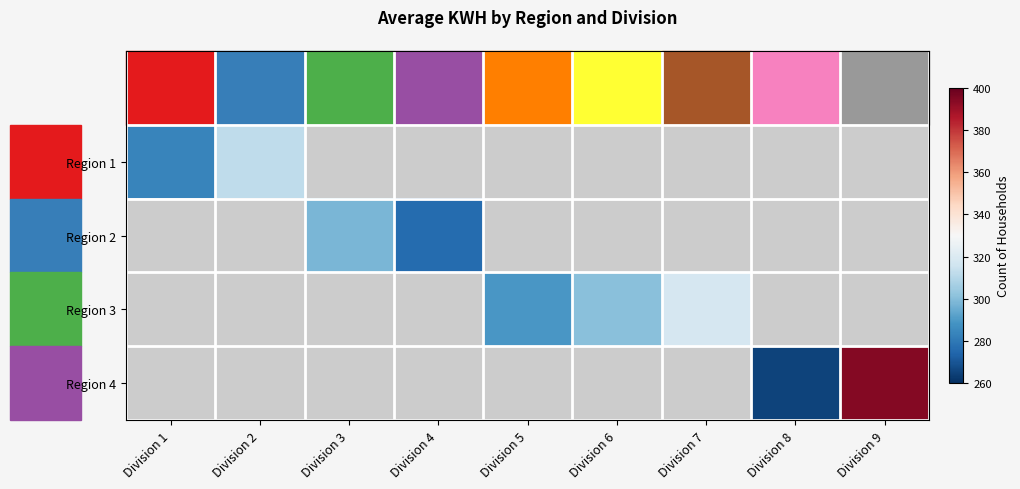

At which category does the chart reach its minimum across all series?

Division 8